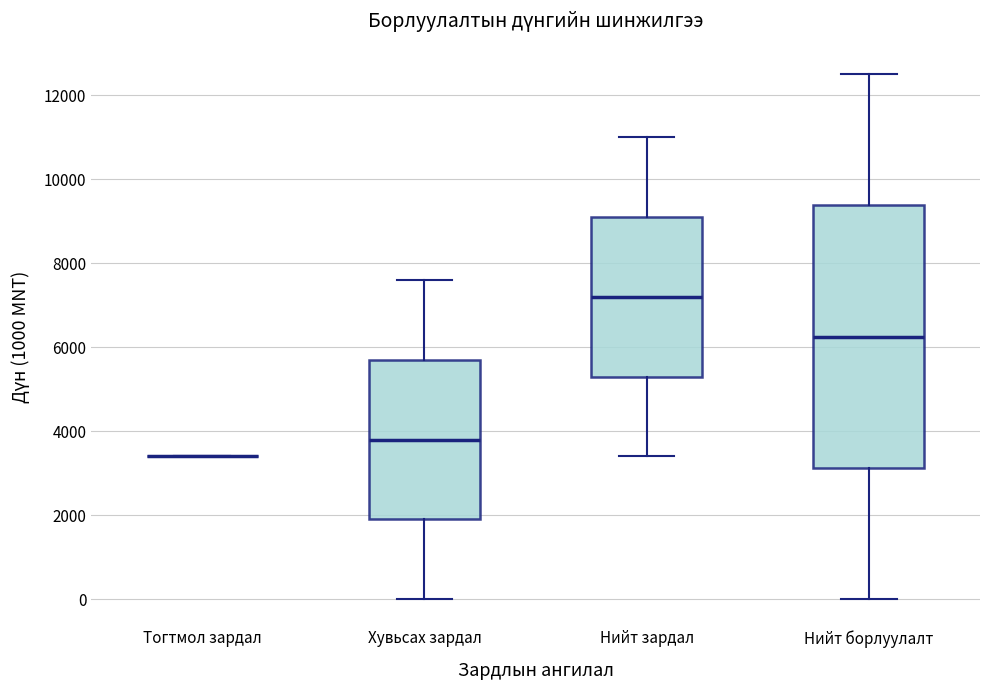

Reading left to right, read every box against the y-axis: the position of its median line, the range the box covers, and the ends of its whiskers. The values are not printed on the chart, so give them approximately, as read against the axis.

Тогтмол зардал: box collapsed to a line at 3400, whiskers 3400 to 3400
Хувьсах зардал: median 3800, box 2000 to 5800, whiskers 0 to 7600
Нийт зардал: median 7200, box 5400 to 9200, whiskers 3400 to 11000
Нийт борлуулалт: median 6200, box 3200 to 9400, whiskers 0 to 12600